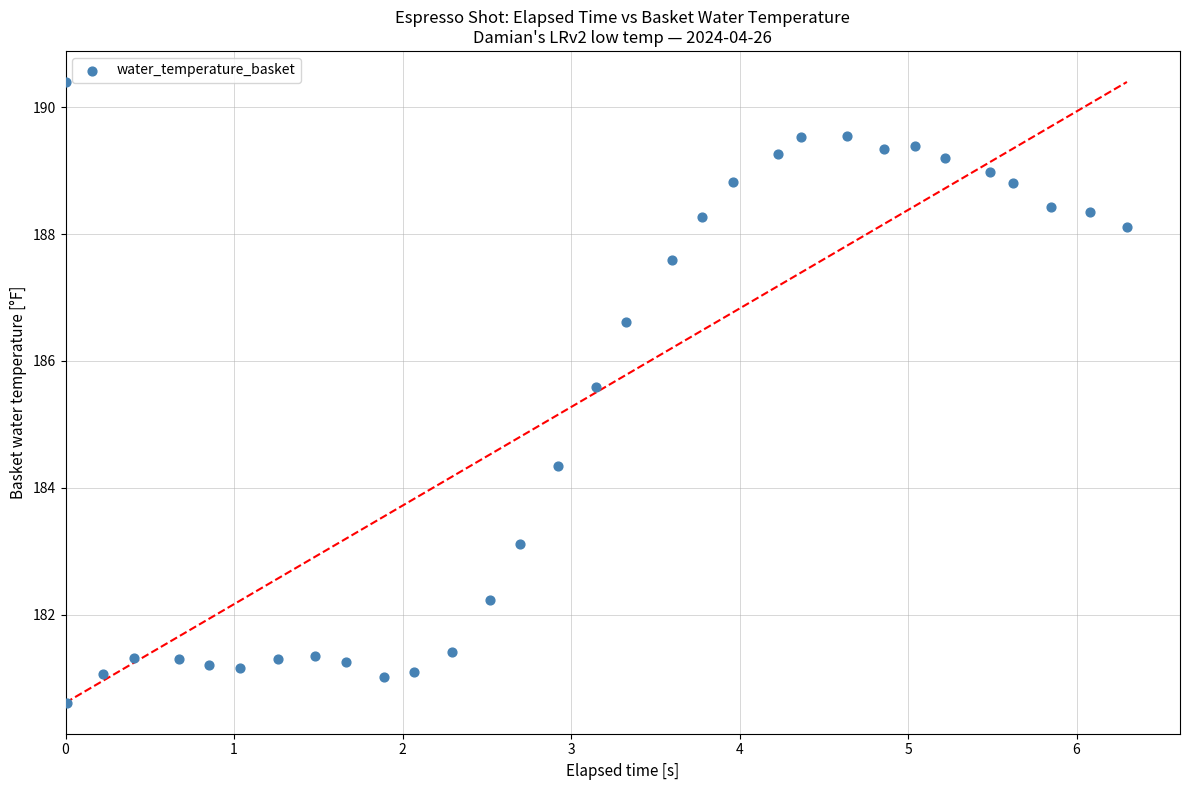

What is the range of X values (max minus min)?

6.3